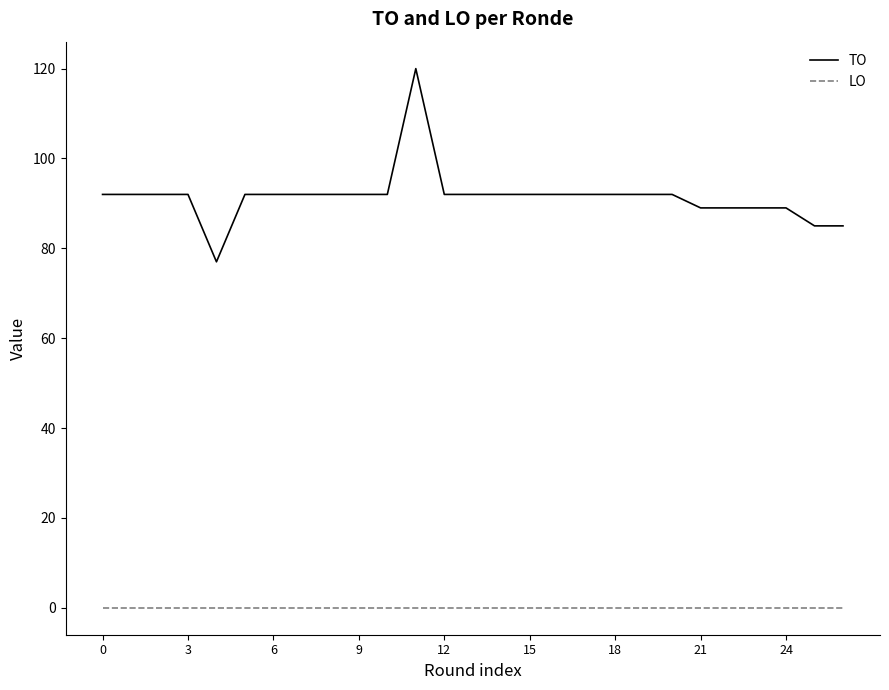

What are all the series names shown in the legend?

TO, LO